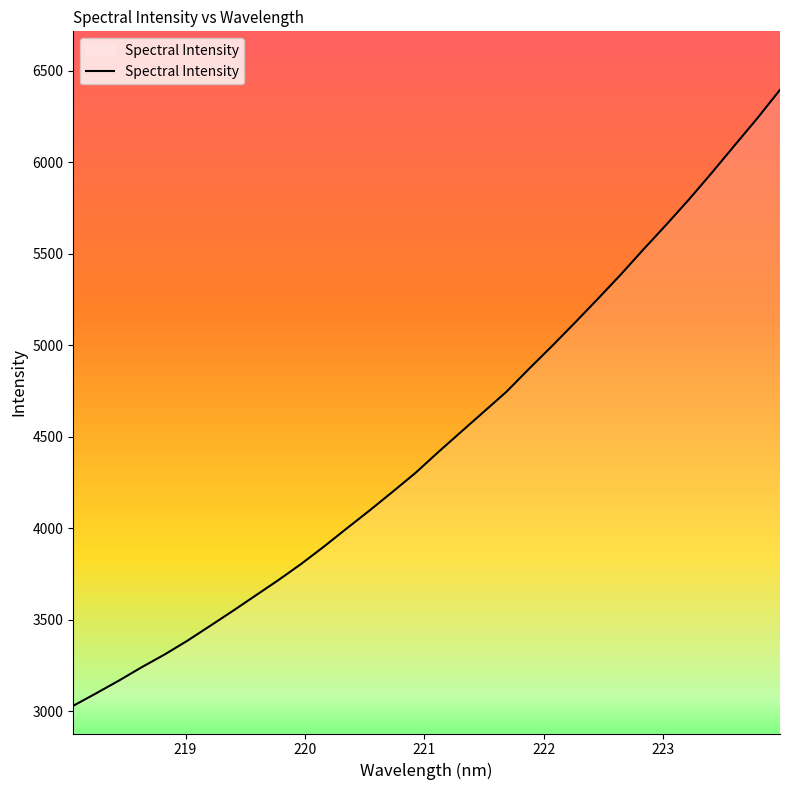

What is the difference between the maximum and minimum values?

3366.2